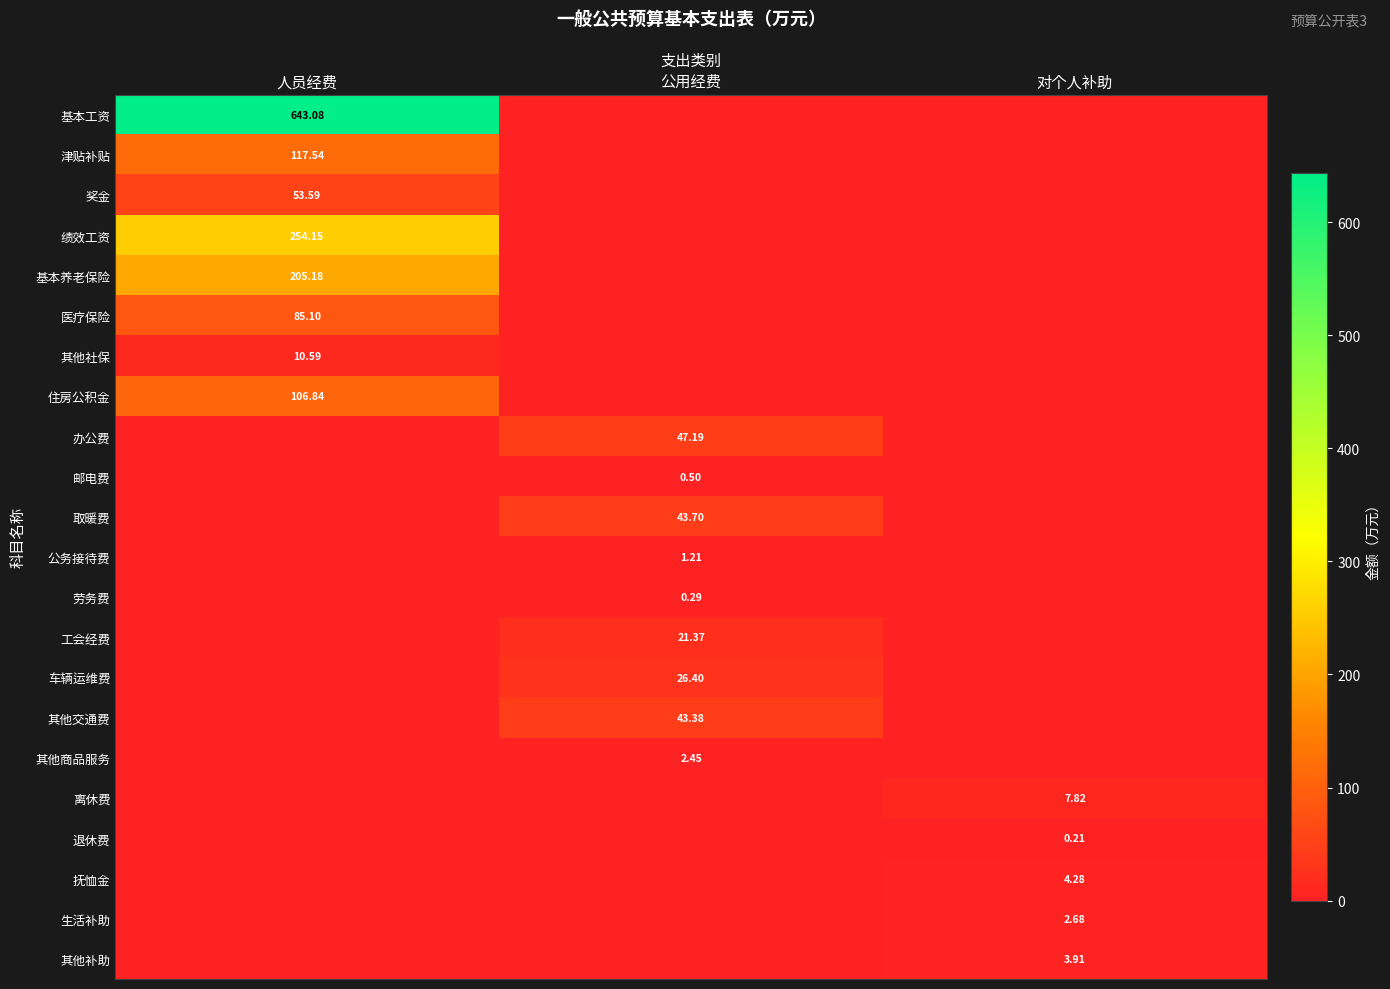

Which category has the lowest value in the 其他交通费 series?

人员经费